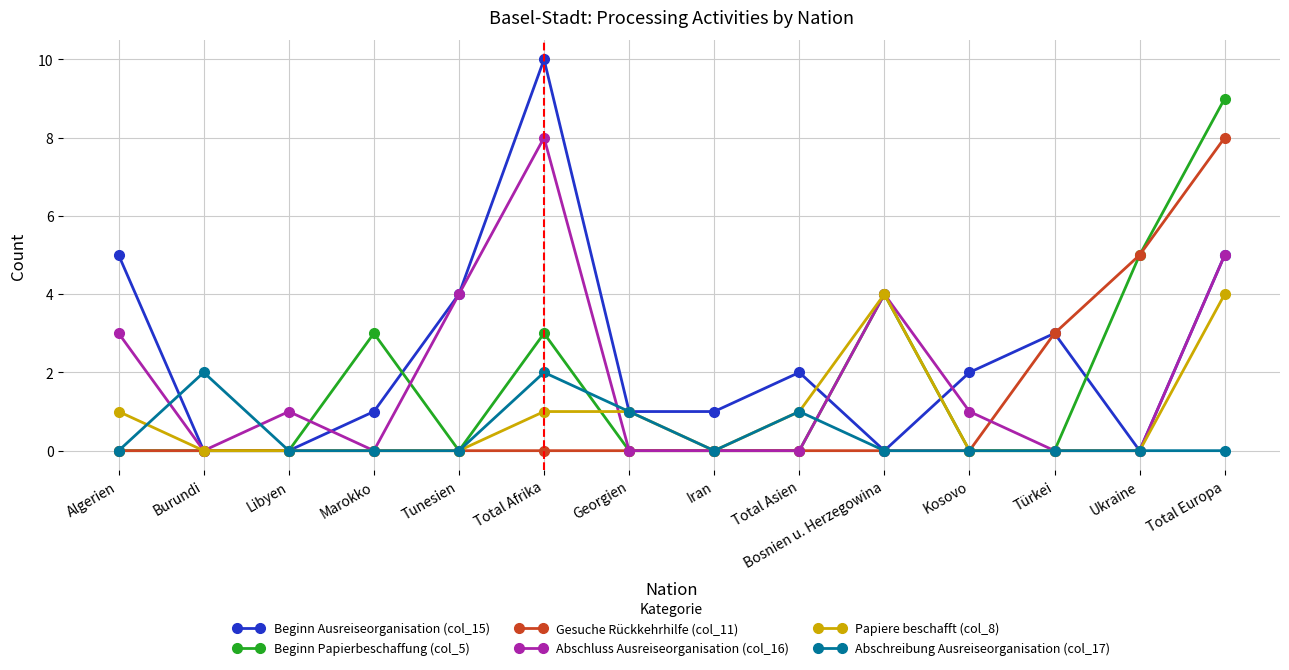

How many data points does each series have?

14